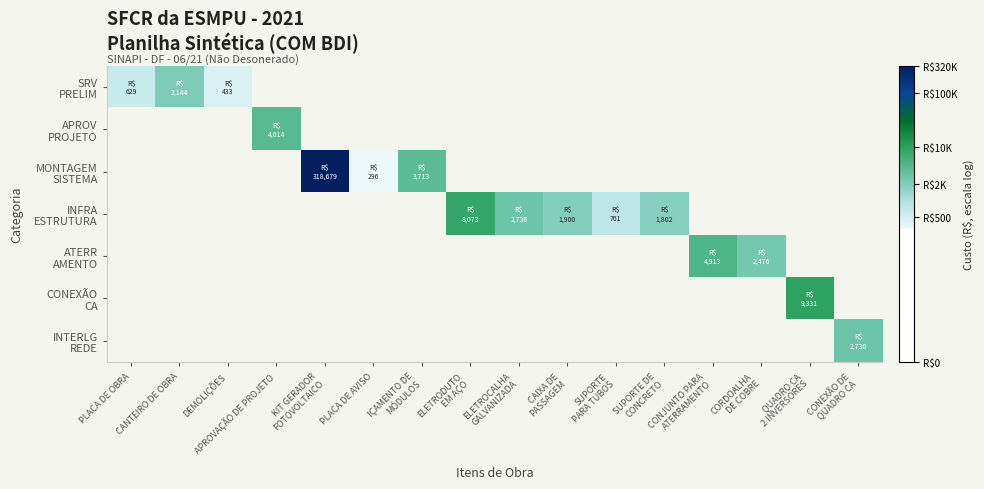

Which series has the widest spread of values?

MONTAGEM SISTEMA